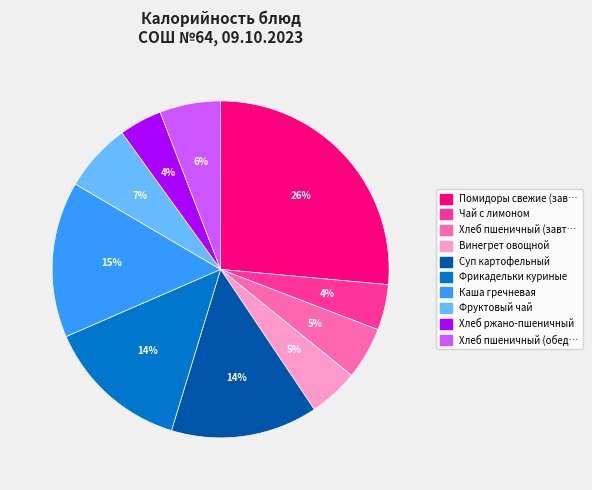

Is there a majority slice in this chart?

No